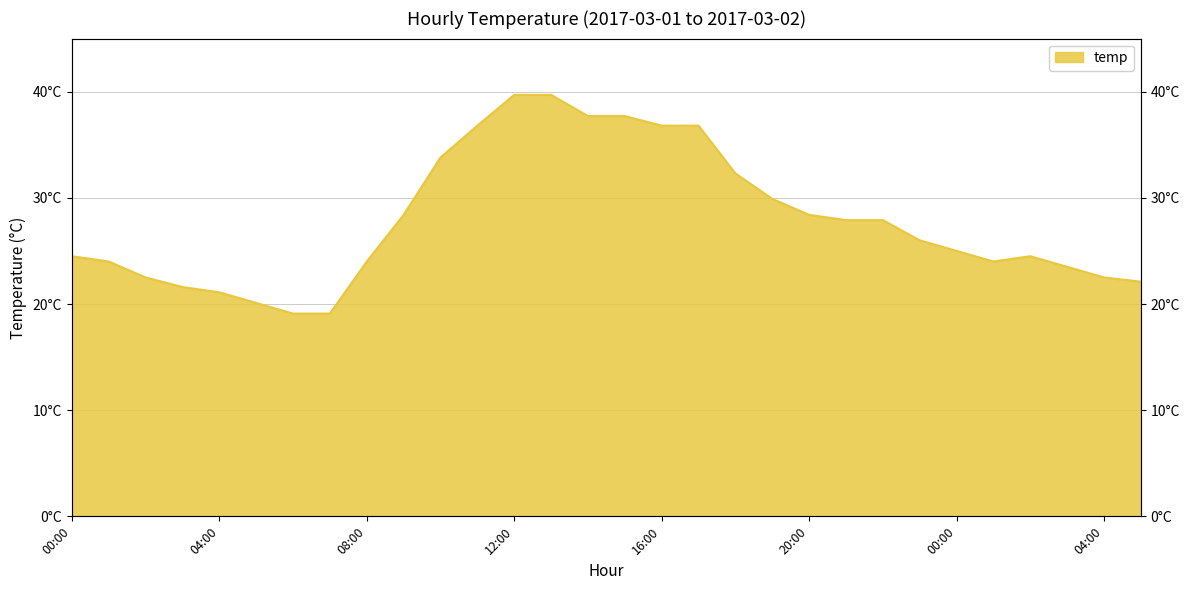

Approximately how many times larger is the value at 21:00 compared to 01:00?

1.2